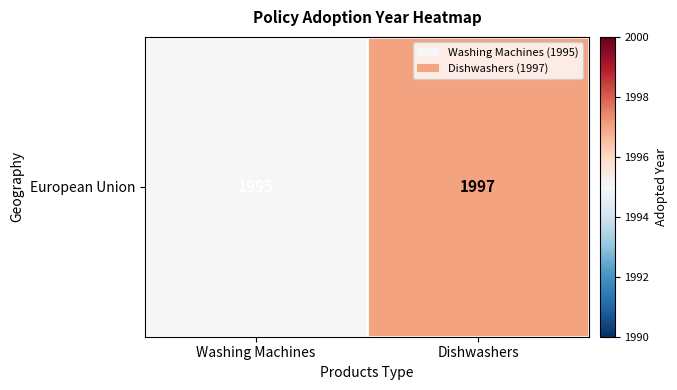

Reading left to right, list all the values displayed in this chart.

1995	1997